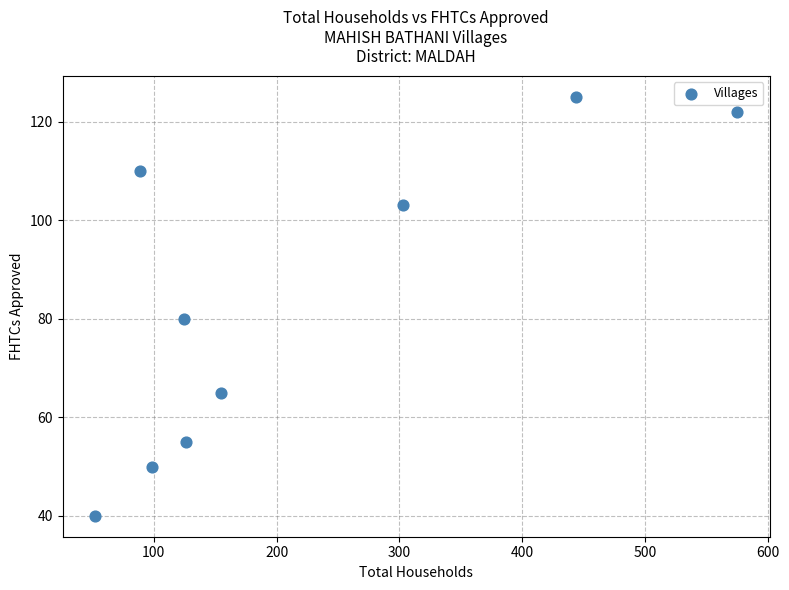

What Y value in the scatter plot is closest to 82?

80